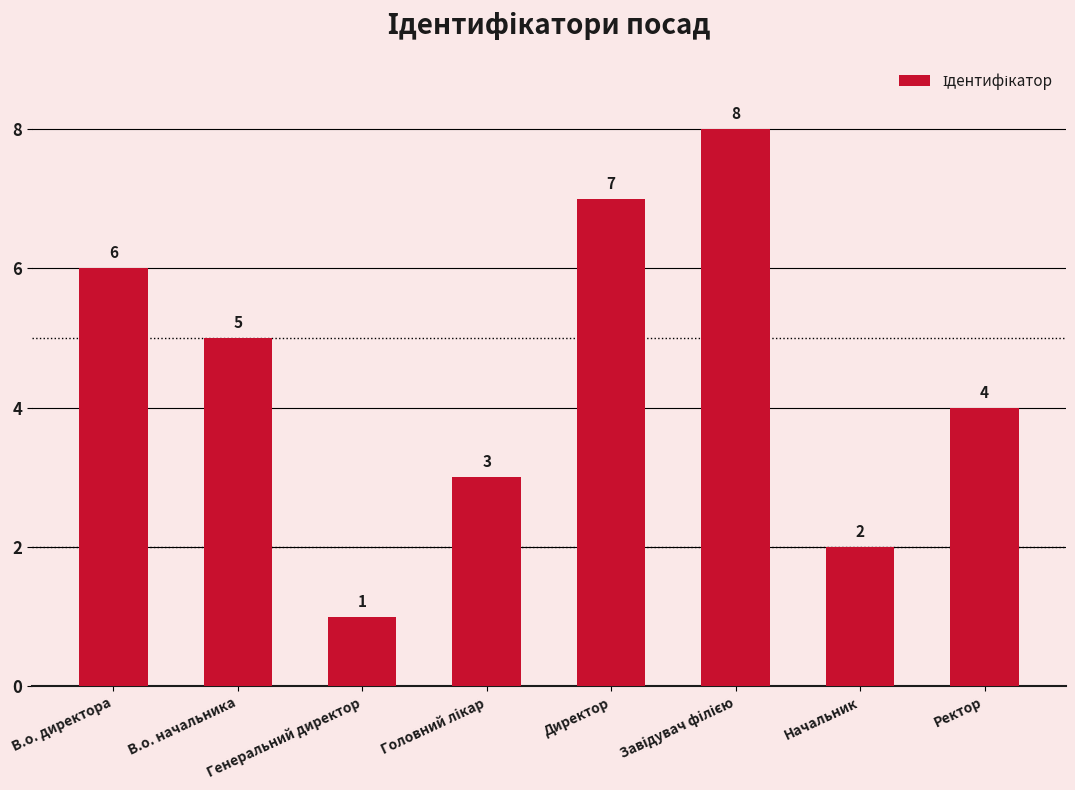

What is the label of the 1st bar from the right?

Ректор